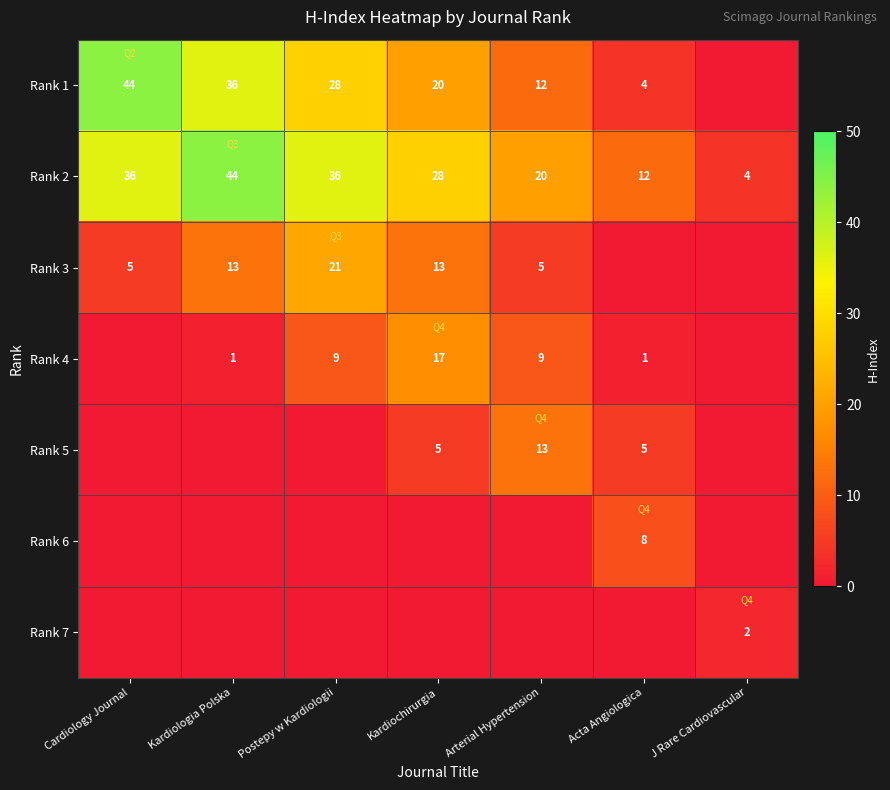

Between Arterial Hypertension and Postepy w Kardiologii, which is larger?

Postepy w Kardiologii